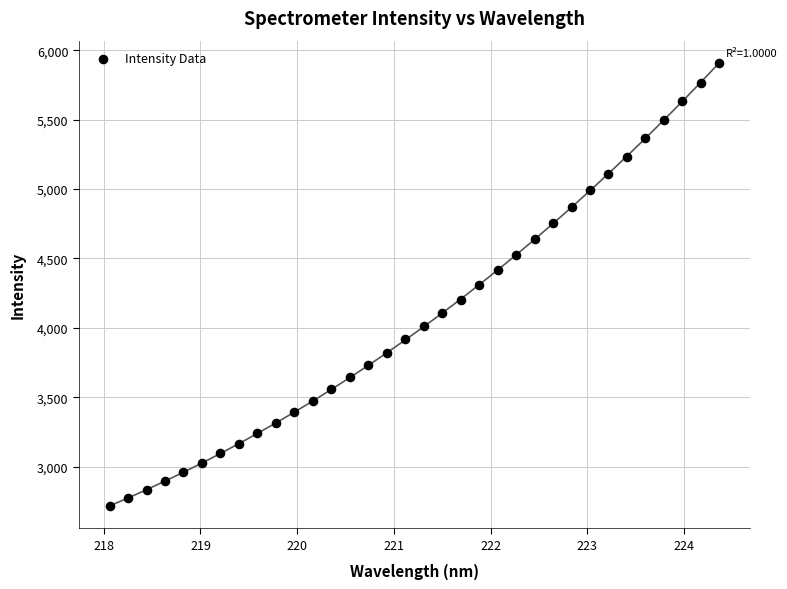

What is the range of Y values (max minus min)?

3194.9